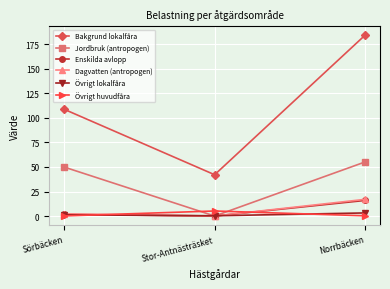

What is the value of the Enskilda avlopp point at the 3rd from the left?

15.9